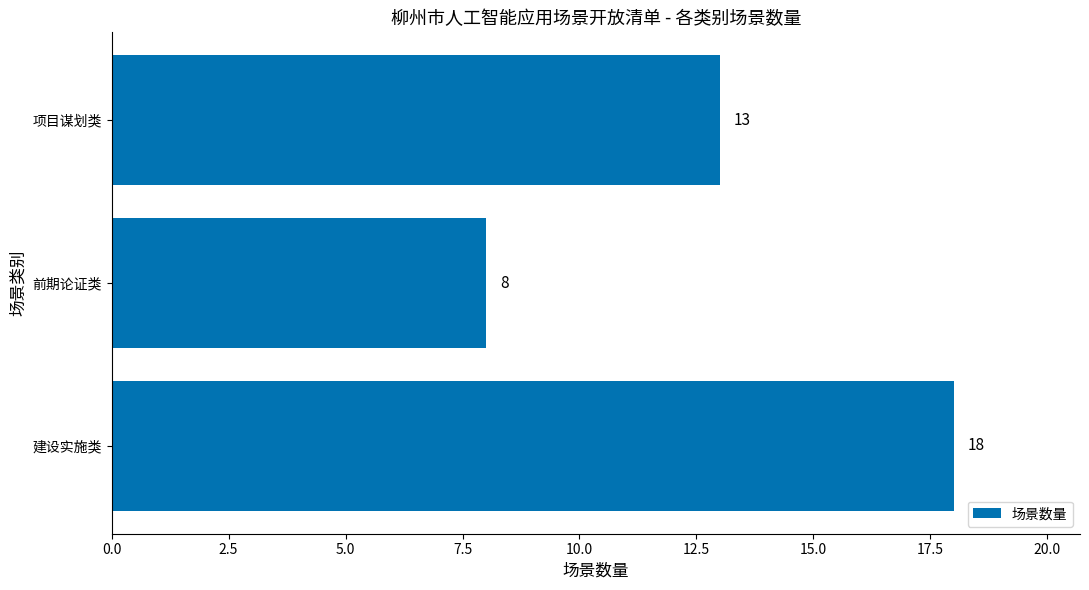

Reading bottom to top, what are all the values shown in this chart?

建设实施类=18	前期论证类=8	项目谋划类=13